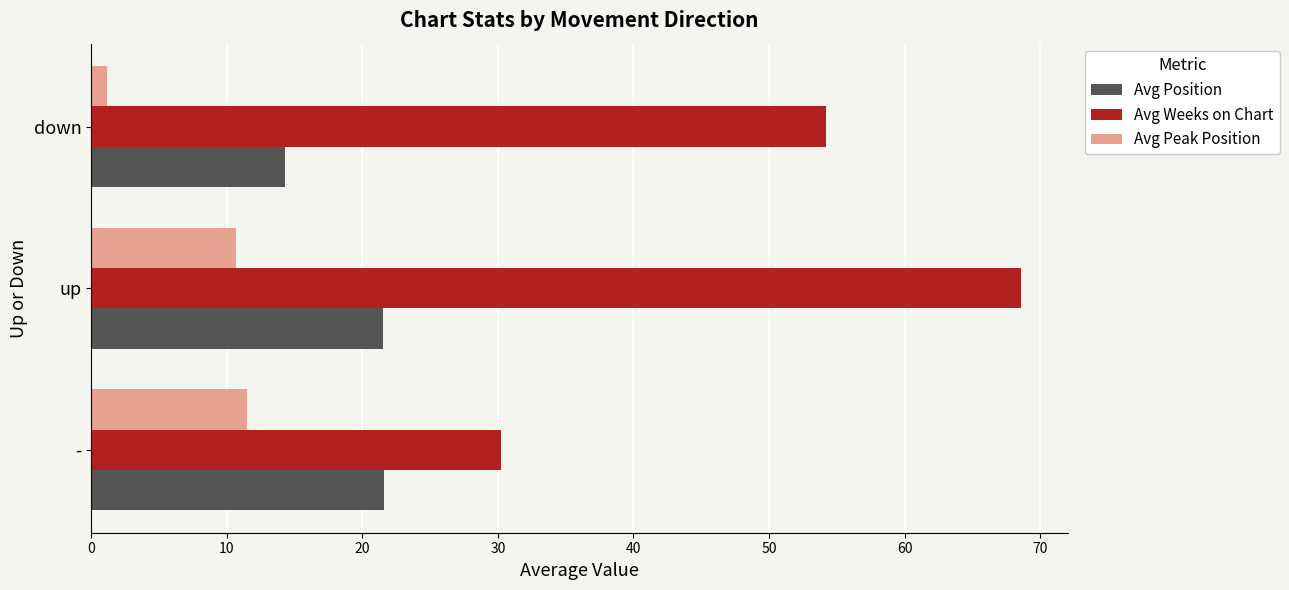

Rank the categories by Avg Peak Position value from highest to lowest.

-, up, down